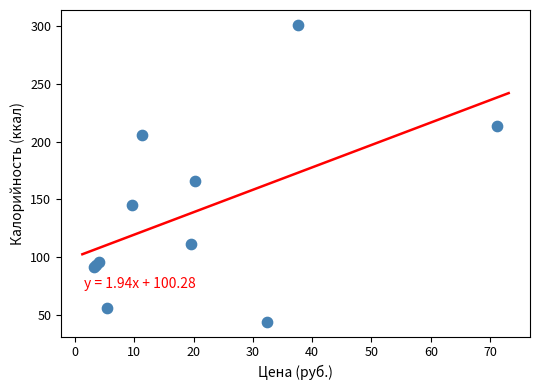

What Y value in the scatter plot is closest to 172?

166.4